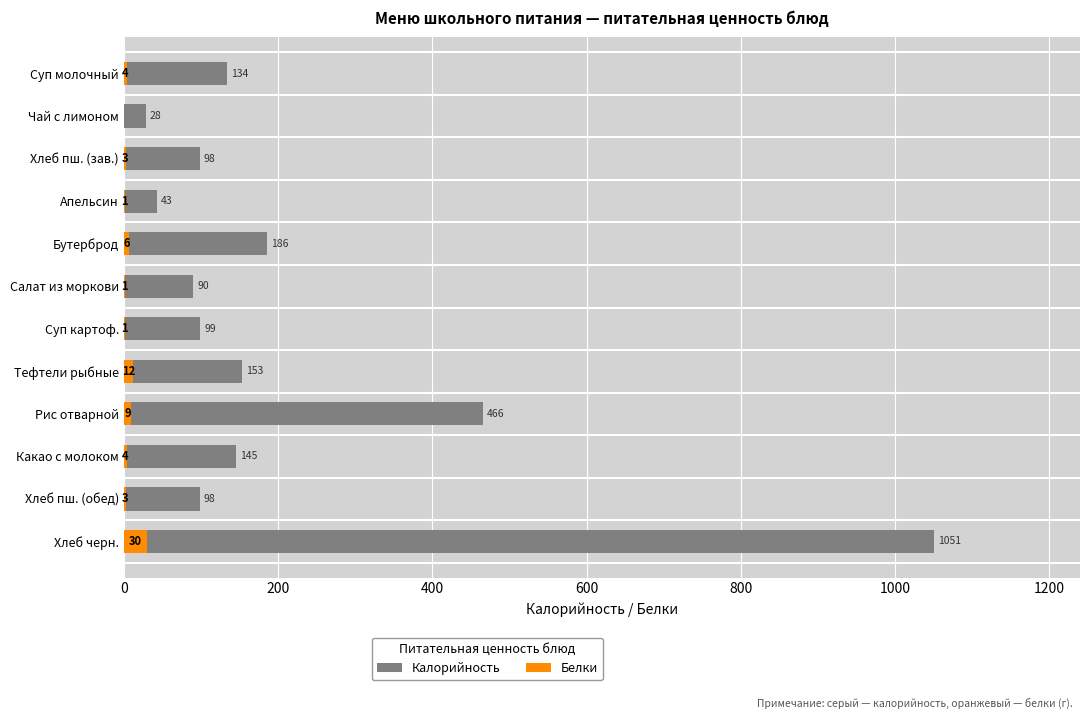

Which series changed the most between Чай с лимоном and Салат из моркови?

Калорийность